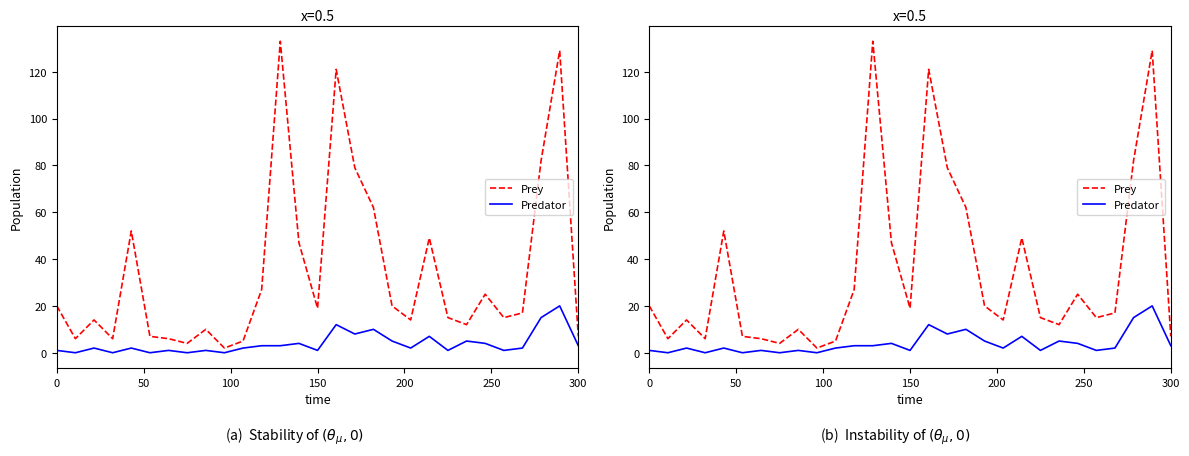

The value of Predator at 150 is 1. True or false?

True